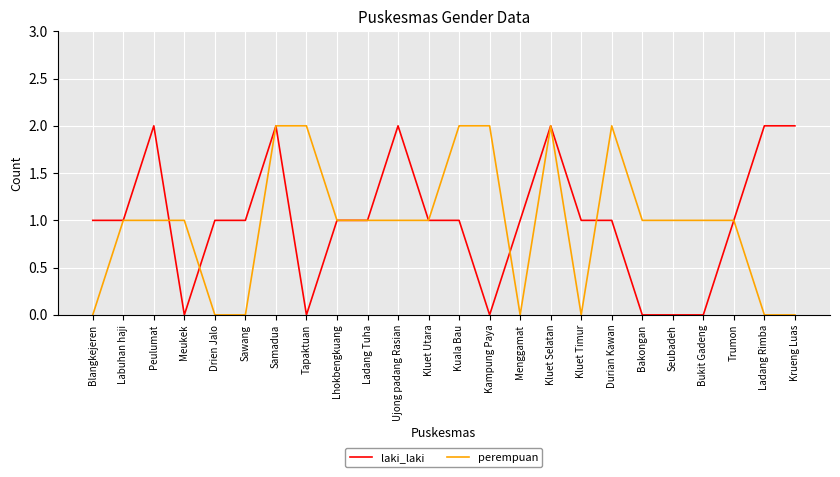

What is the greatest value displayed?

2